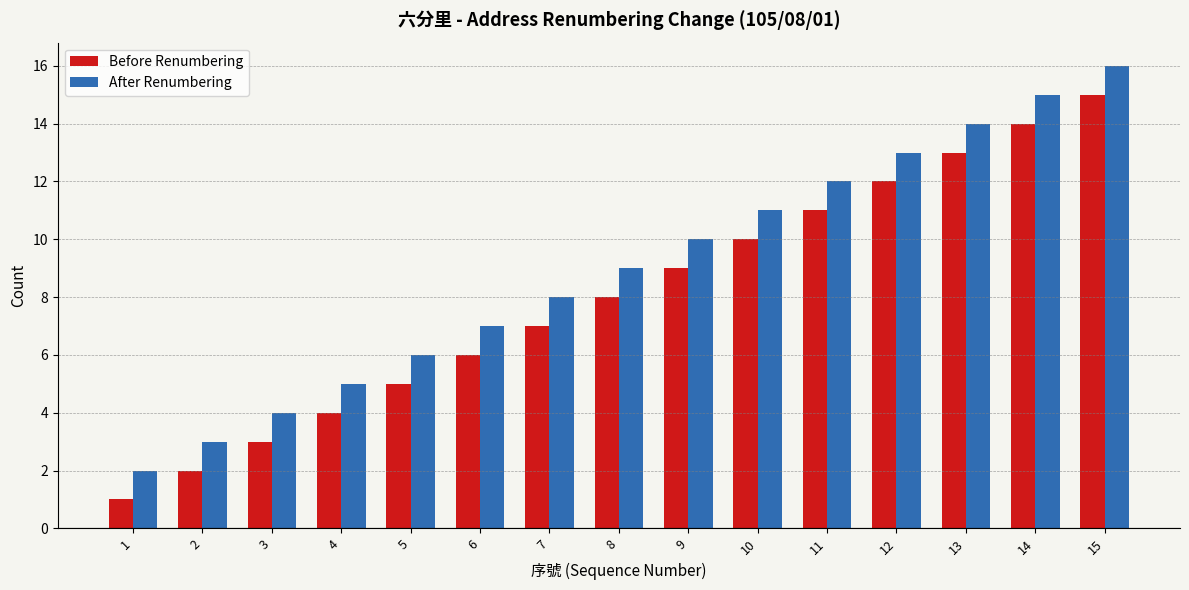

What is the value of the Before Renumbering bar at the 14th from the left?

14